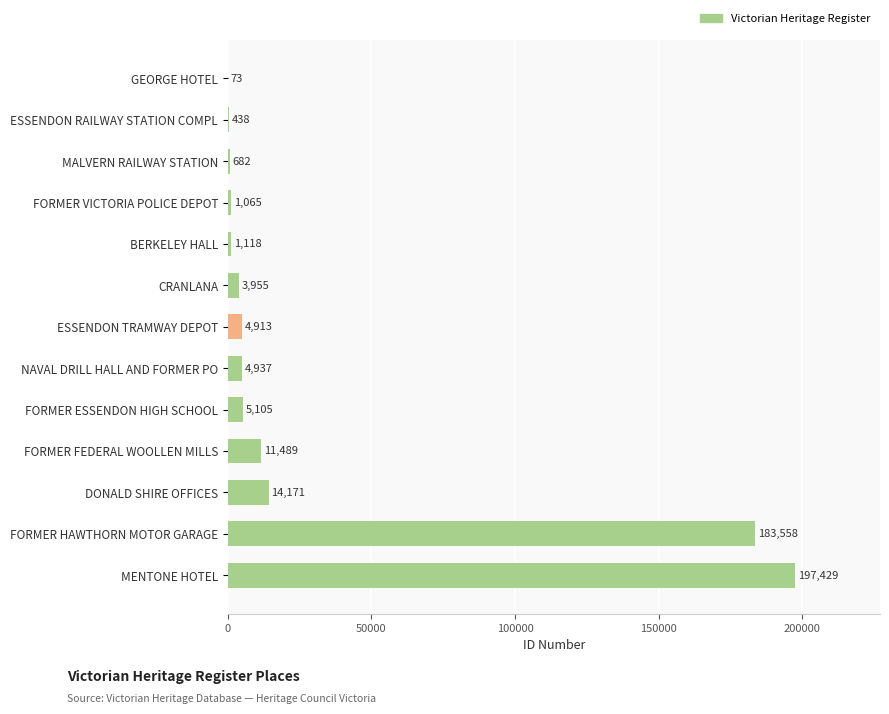

Reading top to bottom, list all the values displayed in this chart.

GEORGE HOTEL=73	ESSENDON RAILWAY STATION COMPL=438	MALVERN RAILWAY STATION=682	FORMER VICTORIA POLICE DEPOT=1065	BERKELEY HALL=1118	CRANLANA=3955	ESSENDON TRAMWAY DEPOT=4913	NAVAL DRILL HALL AND FORMER PO=4937	FORMER ESSENDON HIGH SCHOOL=5105	FORMER FEDERAL WOOLLEN MILLS=11489	DONALD SHIRE OFFICES=14171	FORMER HAWTHORN MOTOR GARAGE=183558	MENTONE HOTEL=197429